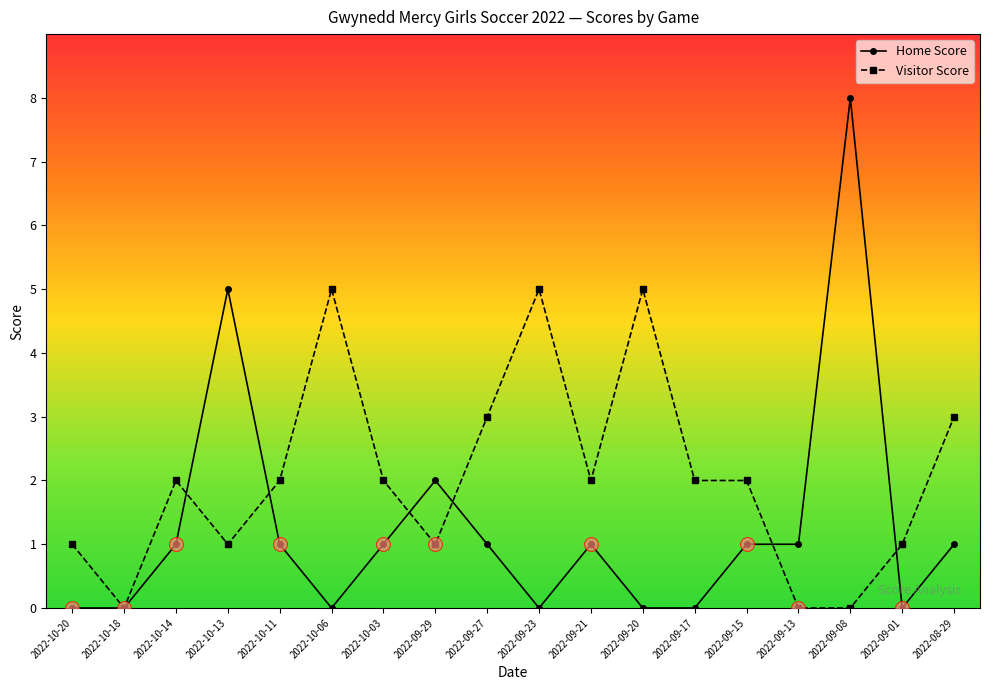

How many lines are shown in the chart?

2